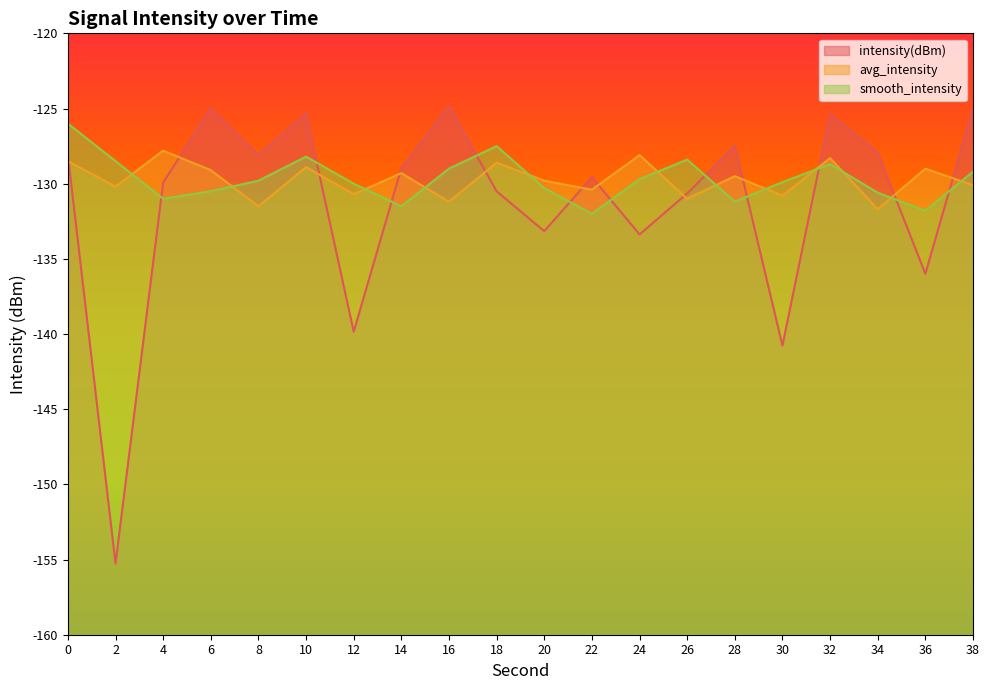

Which series ends up on top after the final intersection of intensity(dBm) and avg_intensity?

intensity(dBm)